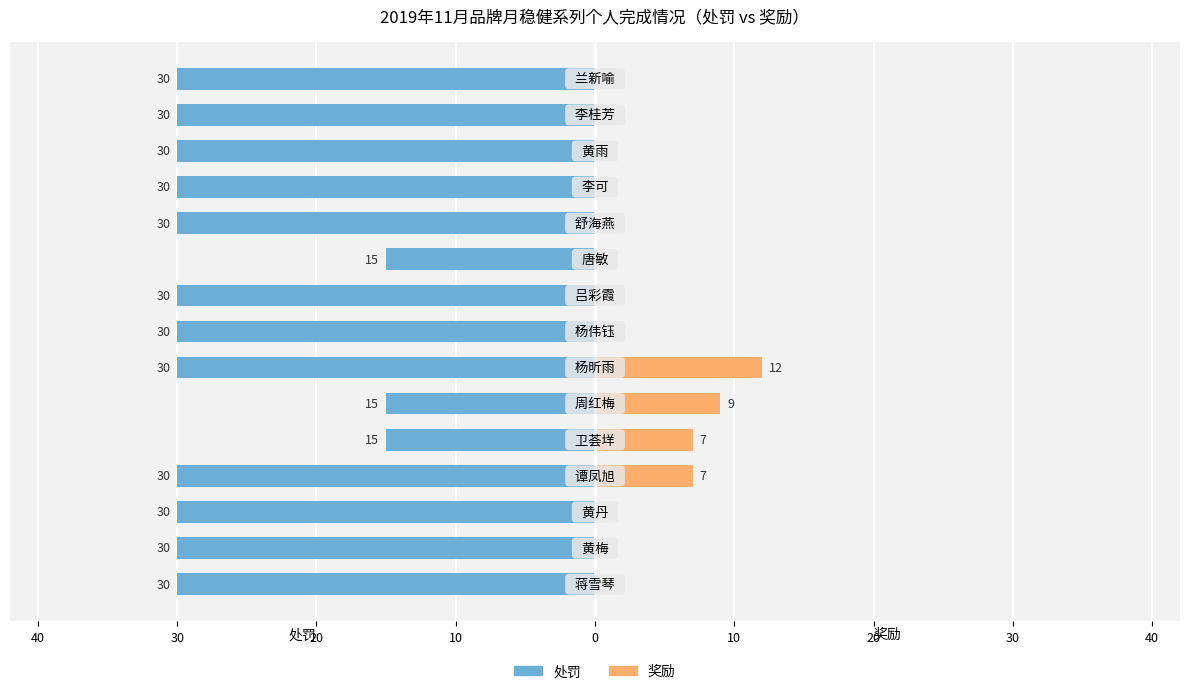

At 20, list the series in order from smallest to largest.

处罚, 奖励